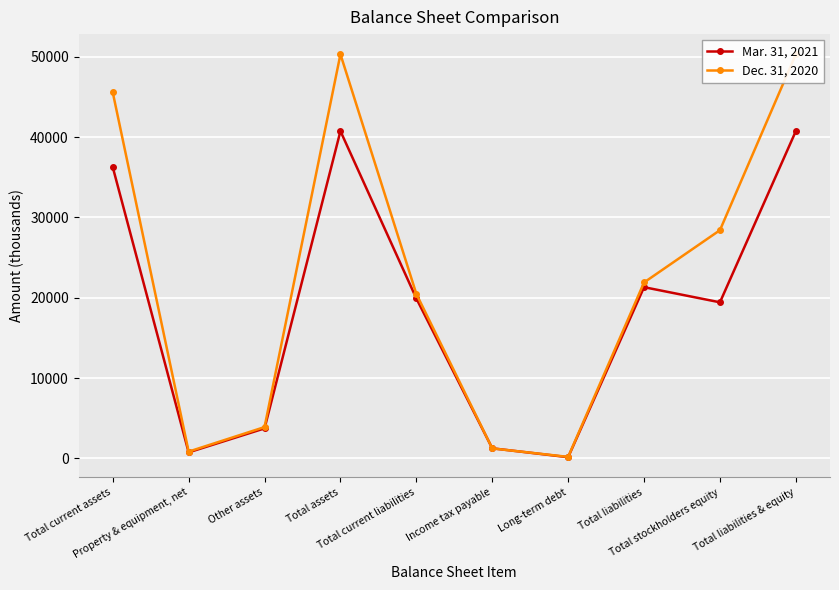

Rank the categories by Dec. 31, 2020 value from lowest to highest.

Long-term debt, Property & equipment, net, Income tax payable, Other assets, Total current liabilities, Total liabilities, Total stockholders equity, Total current assets, Total assets, Total liabilities & equity